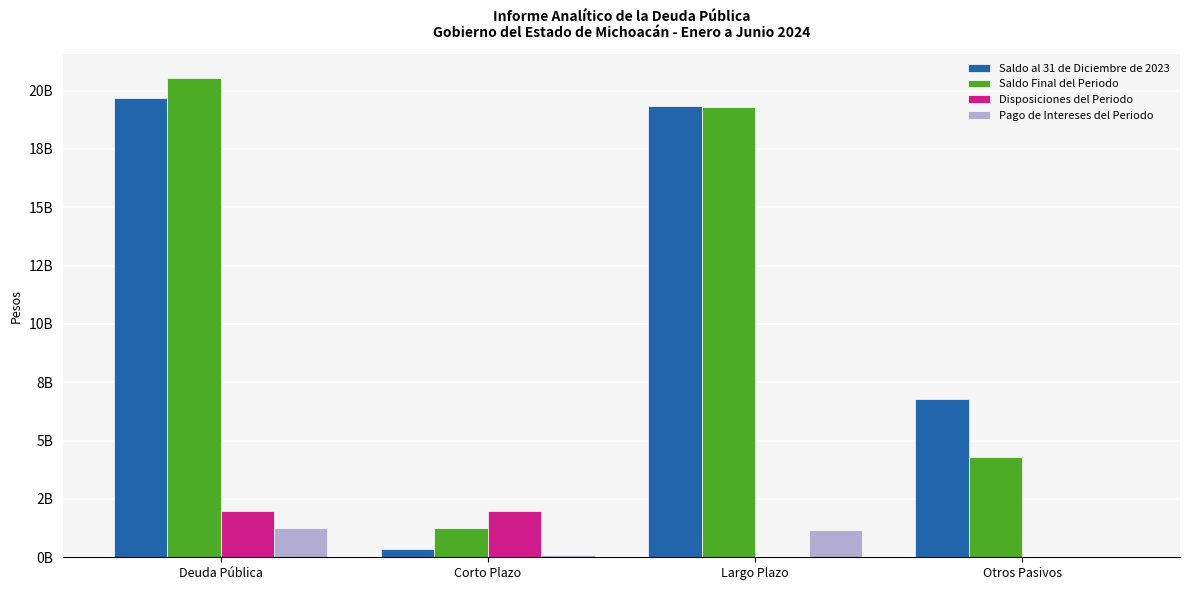

Rank the categories by Saldo al 31 de Diciembre de 2023 value from lowest to highest.

Corto Plazo, Otros Pasivos, Largo Plazo, Deuda Pública